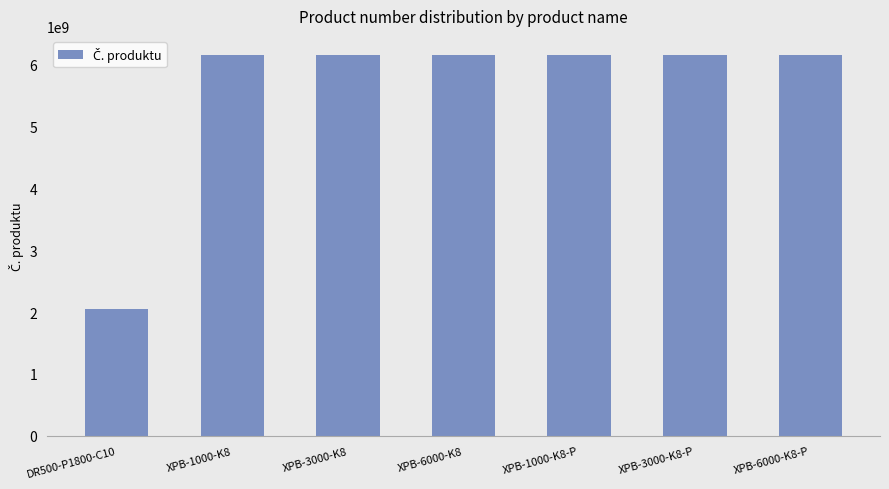

How many data points does each series have?

7